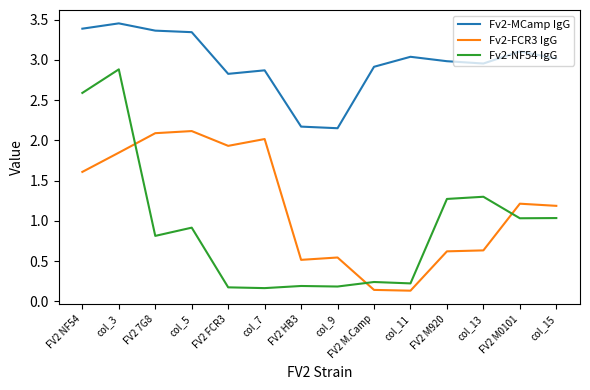

At which category is the sum across all series the highest?

col_3